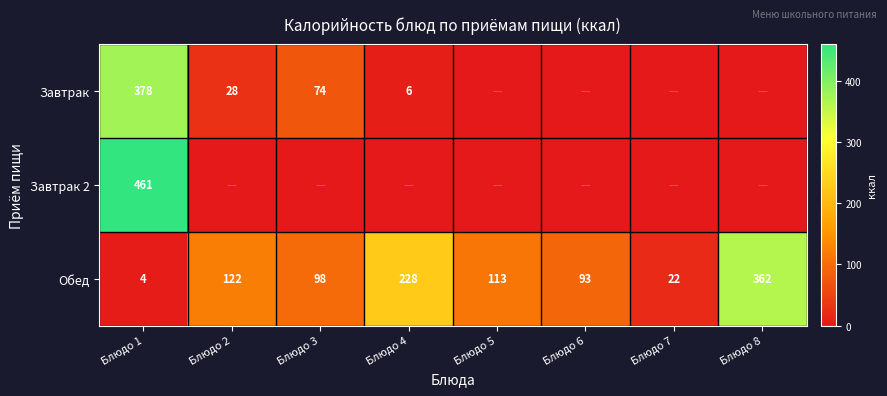

What is the difference between the maximum and minimum values in the Обед series?

358